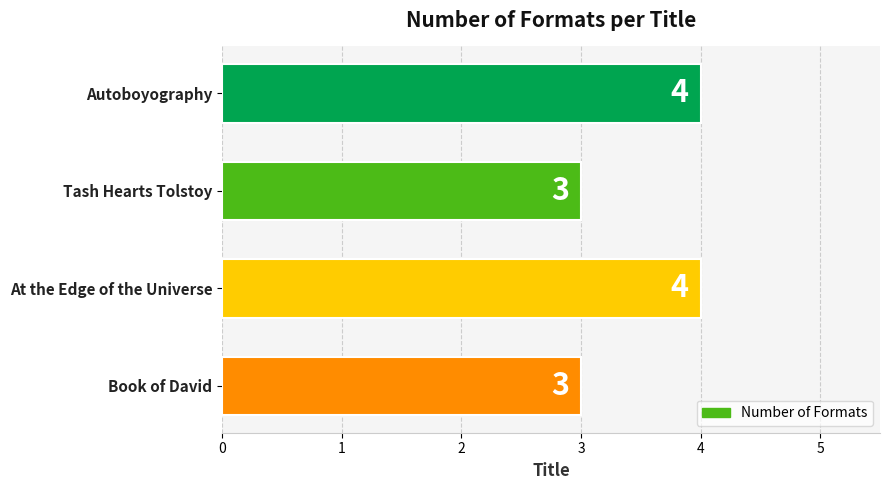

How many values are between 3 and 4?

4